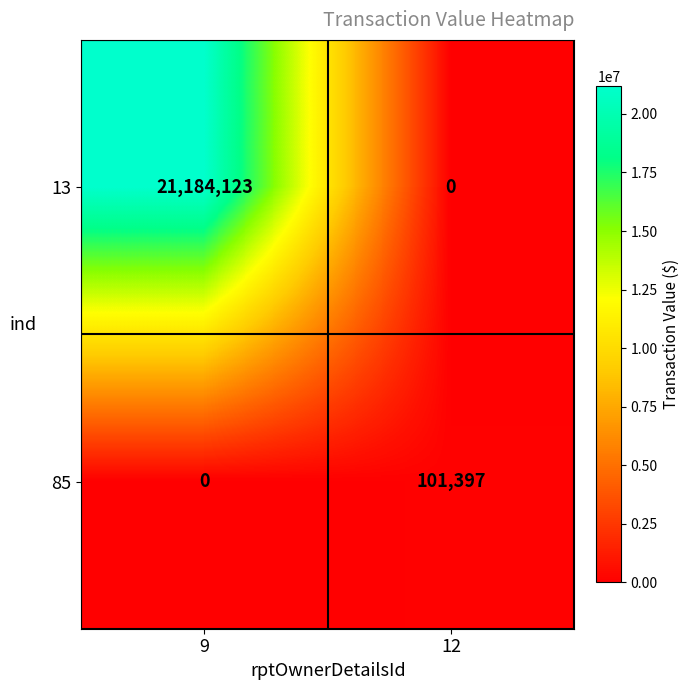

Reading left to right, transcribe all the data shown in this chart.

13: 21184123	0
85: 0	101397